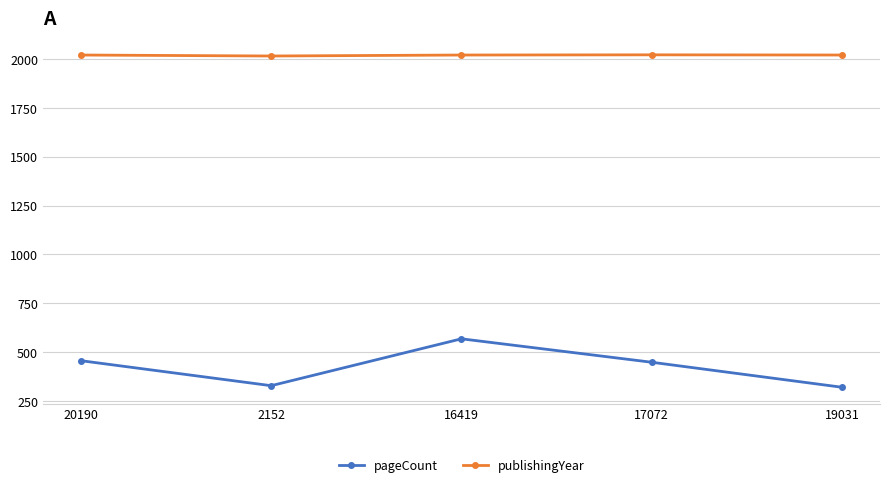

The publishingYear series shows 1060 at 16419. True or false?

False